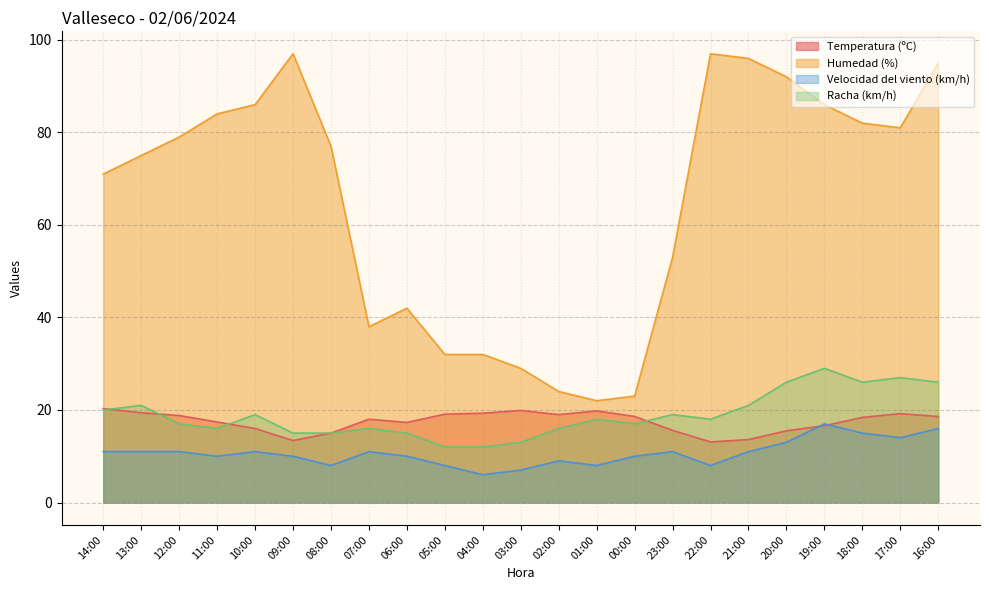

Rank the categories by Temperatura (ºC) value from lowest to highest.

22:00, 09:00, 21:00, 08:00, 20:00, 23:00, 10:00, 19:00, 06:00, 11:00, 07:00, 18:00, 00:00, 16:00, 12:00, 02:00, 05:00, 17:00, 04:00, 13:00, 01:00, 03:00, 14:00